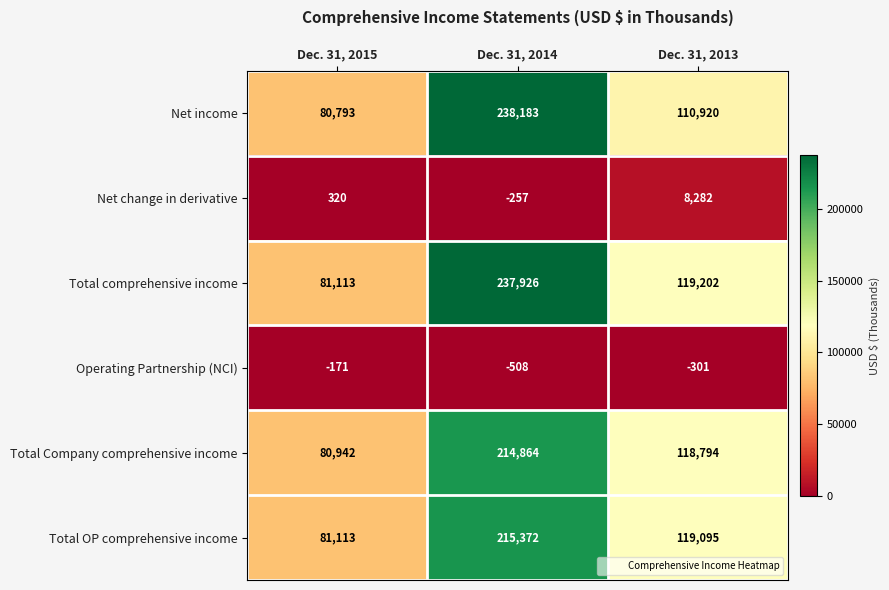

At Dec. 31, 2013, list the series in order from smallest to largest.

Operating Partnership (NCI), Net change in derivative, Net income, Total Company comprehensive income, Total OP comprehensive income, Total comprehensive income